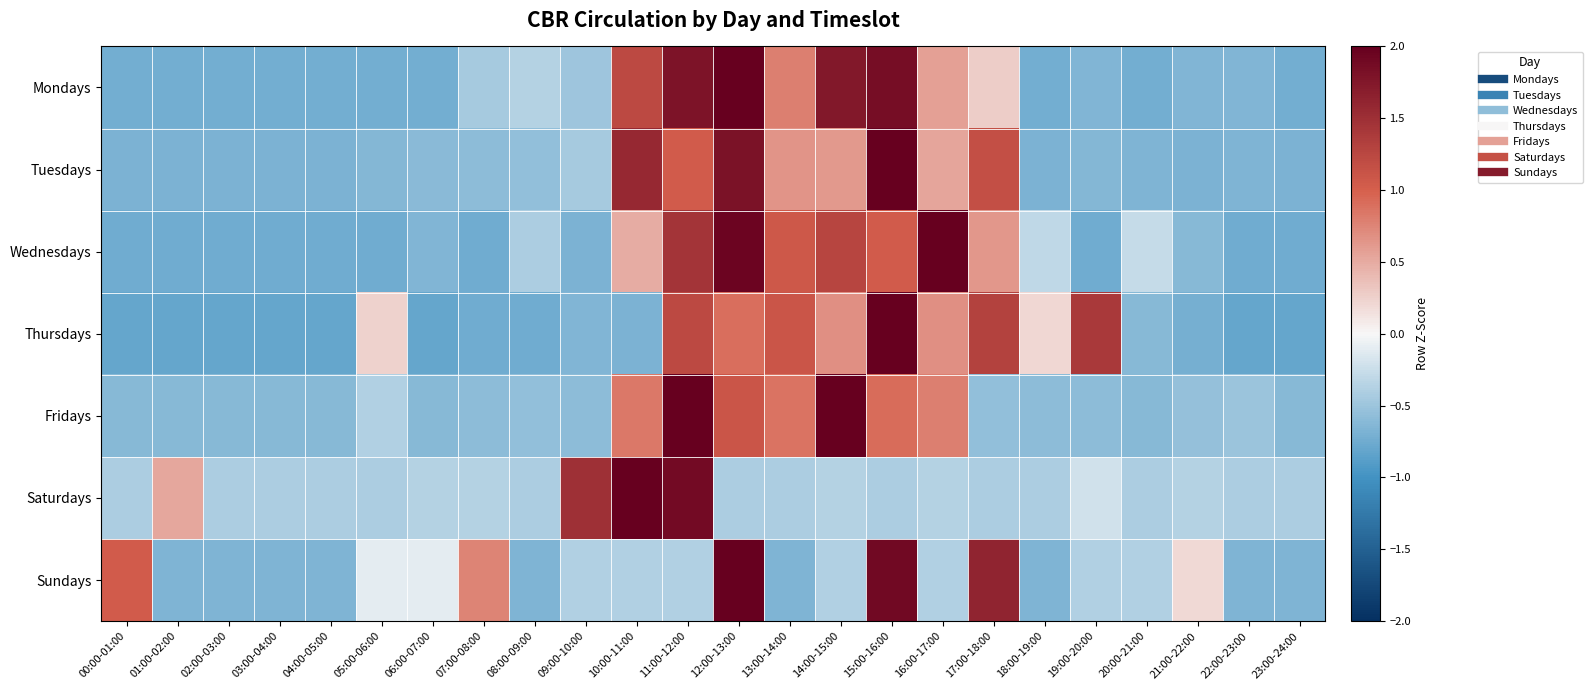

Which series changed the most between 14:00-15:00 and 20:00-21:00?

Fridays